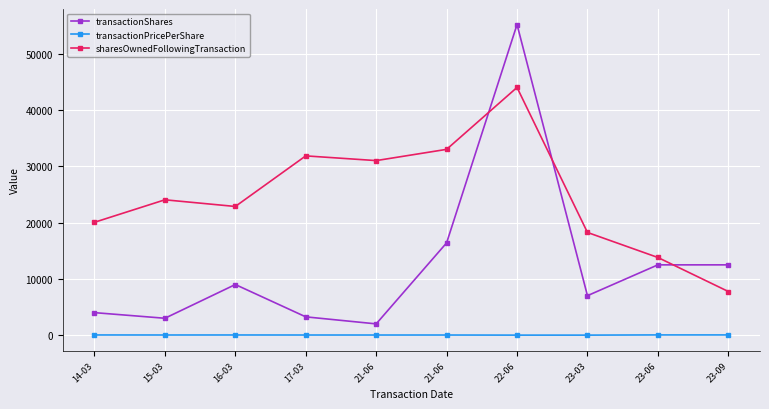

Where is the first local minimum for sharesOwnedFollowingTransaction?

16-03